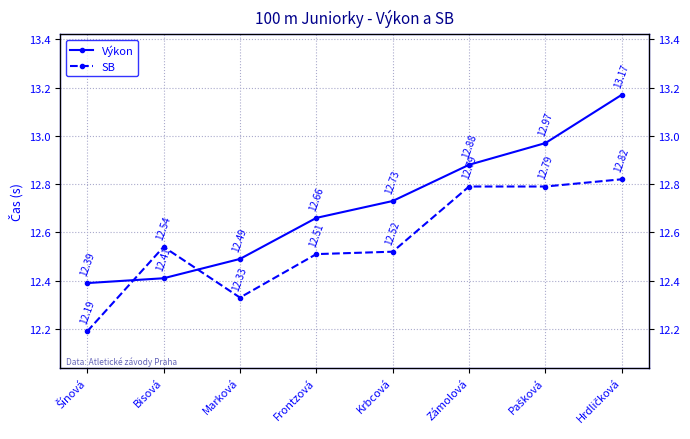

Reading left to right, list all the values displayed in this chart.

Výkon: 12.4	12.4	12.5	12.7	12.7	12.9	13.0	13.2
SB: 12.2	12.5	12.3	12.5	12.5	12.8	12.8	12.8